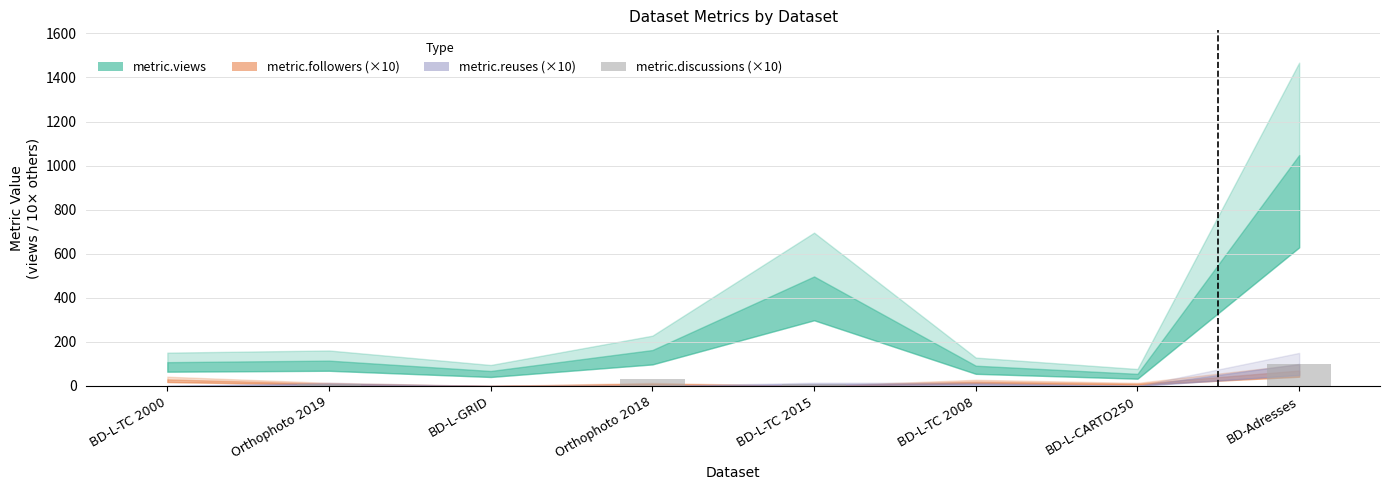

At which category does the chart reach its peak across all series?

BD-Adresses